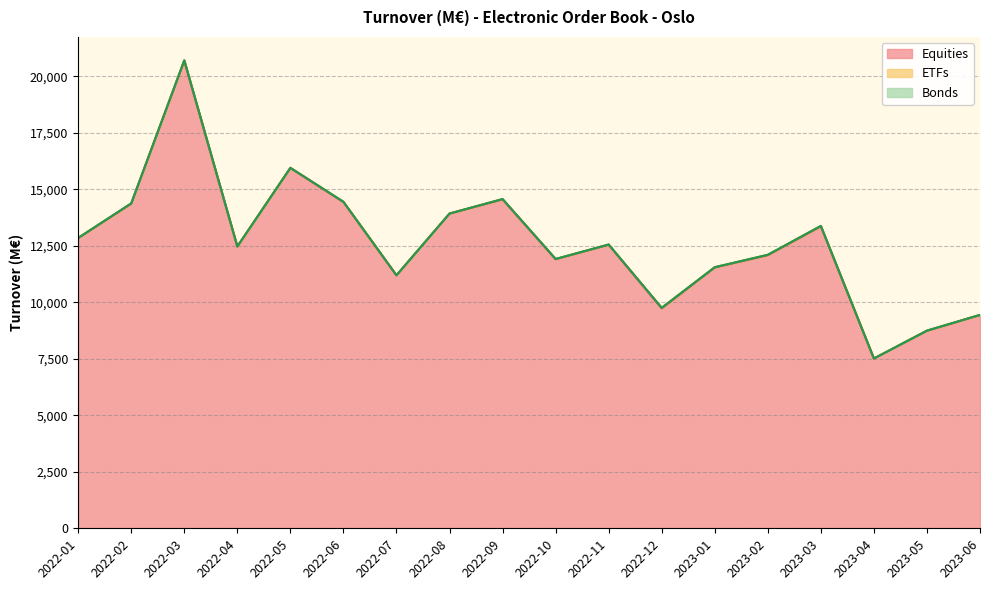

True or false: Equities and Bonds intersect in this chart.

False